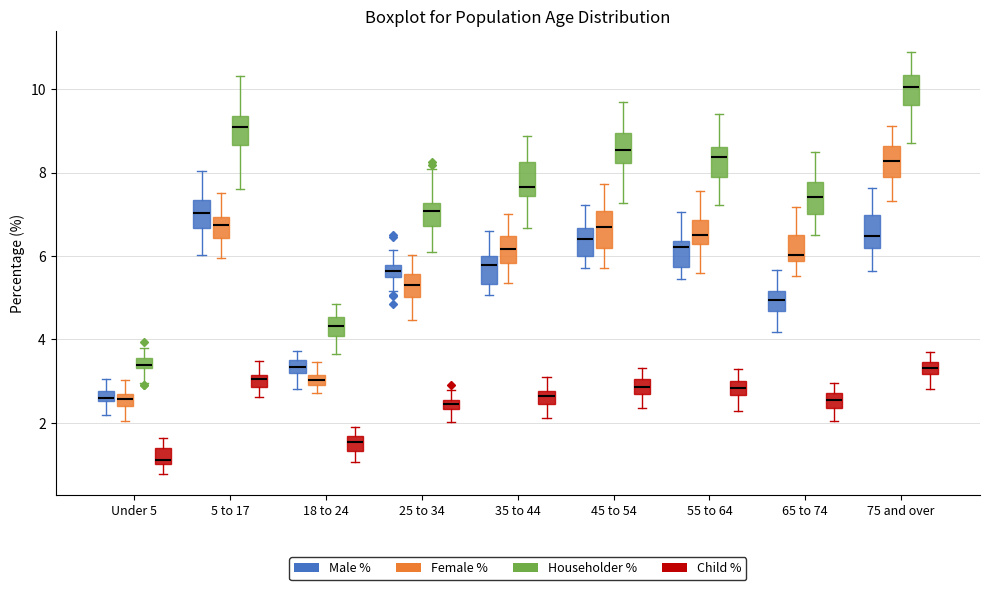

Where does the upper whisker of the box for 65 to 74 (Female %) end on the y-axis? The values are not printed on the chart, so give them approximately, as read against the axis.

7.2